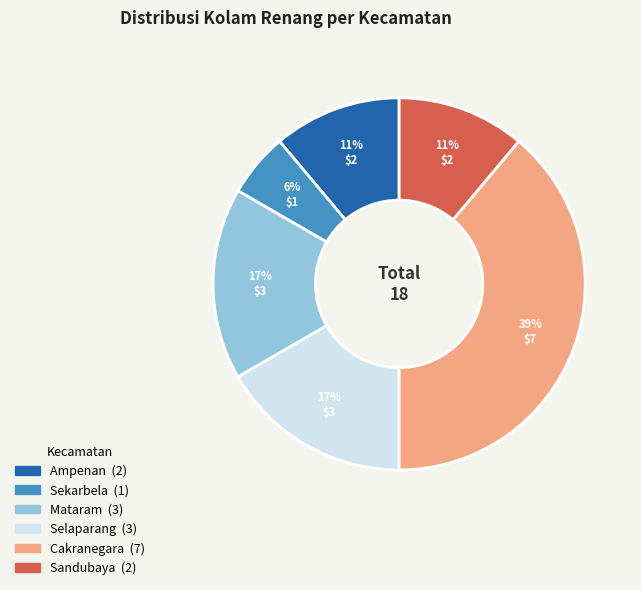

Which slice is the largest?

Cakranegara